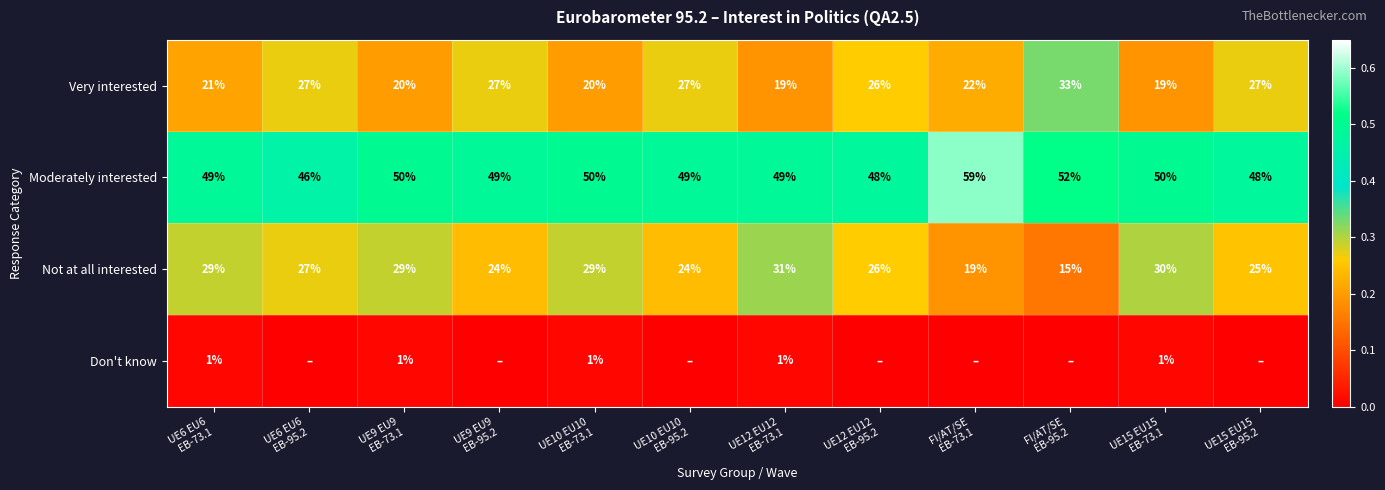

What is the sum of all Very interested values?

288